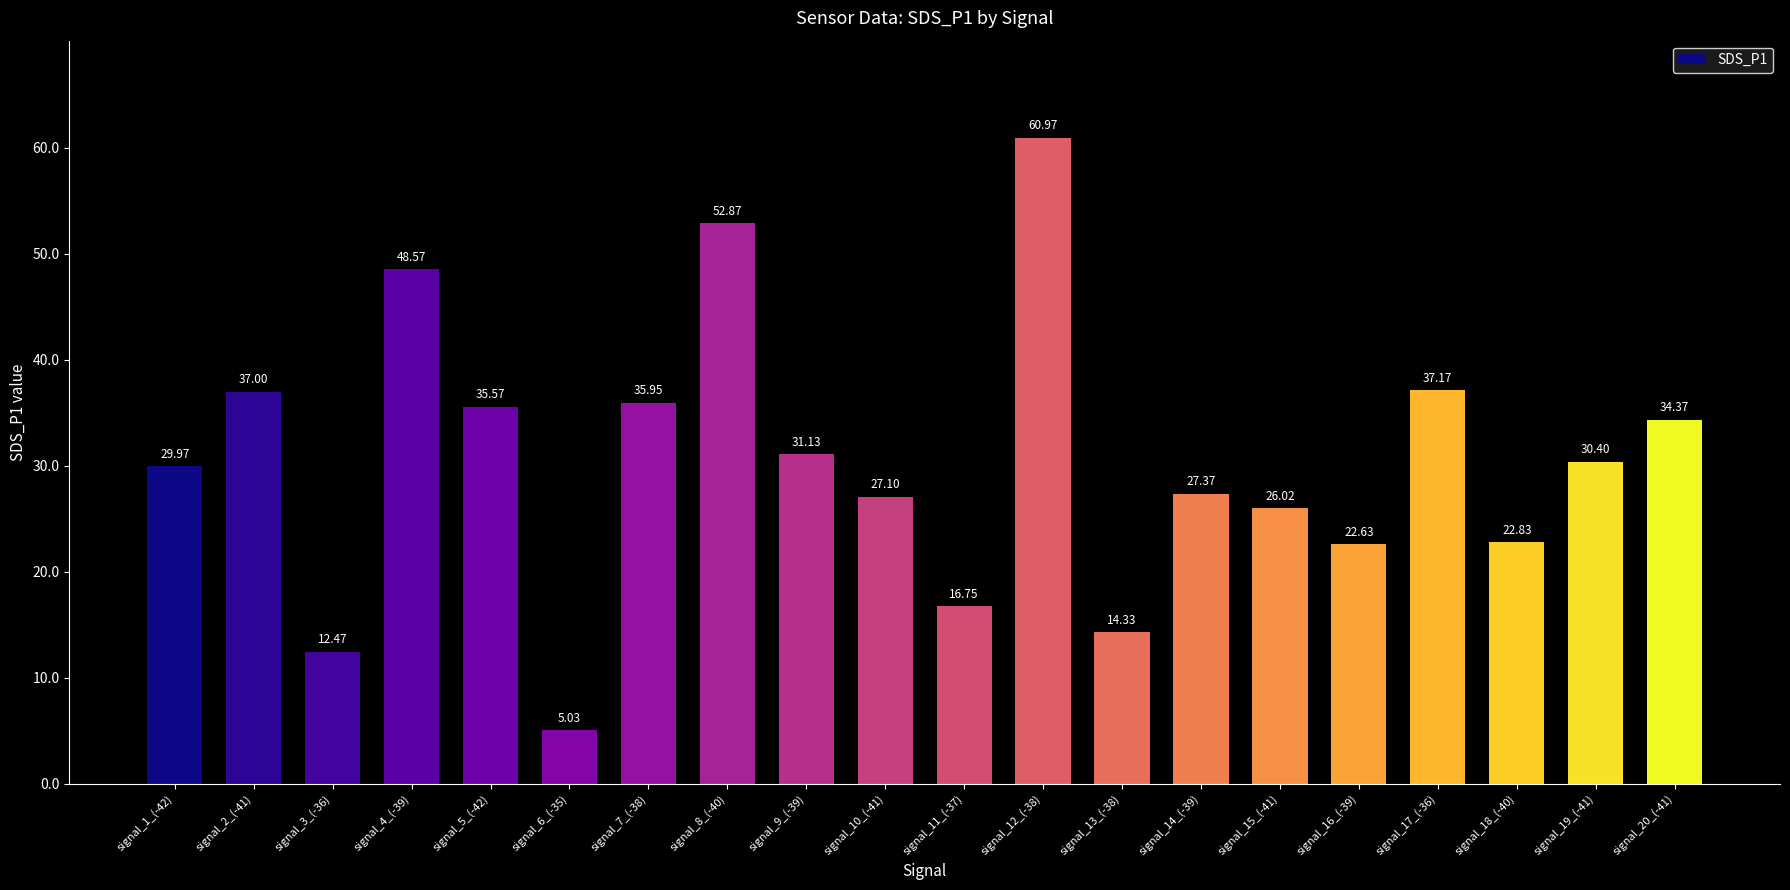

The chart shows a value of 28.1 at signal_11_(-37). True or false?

False